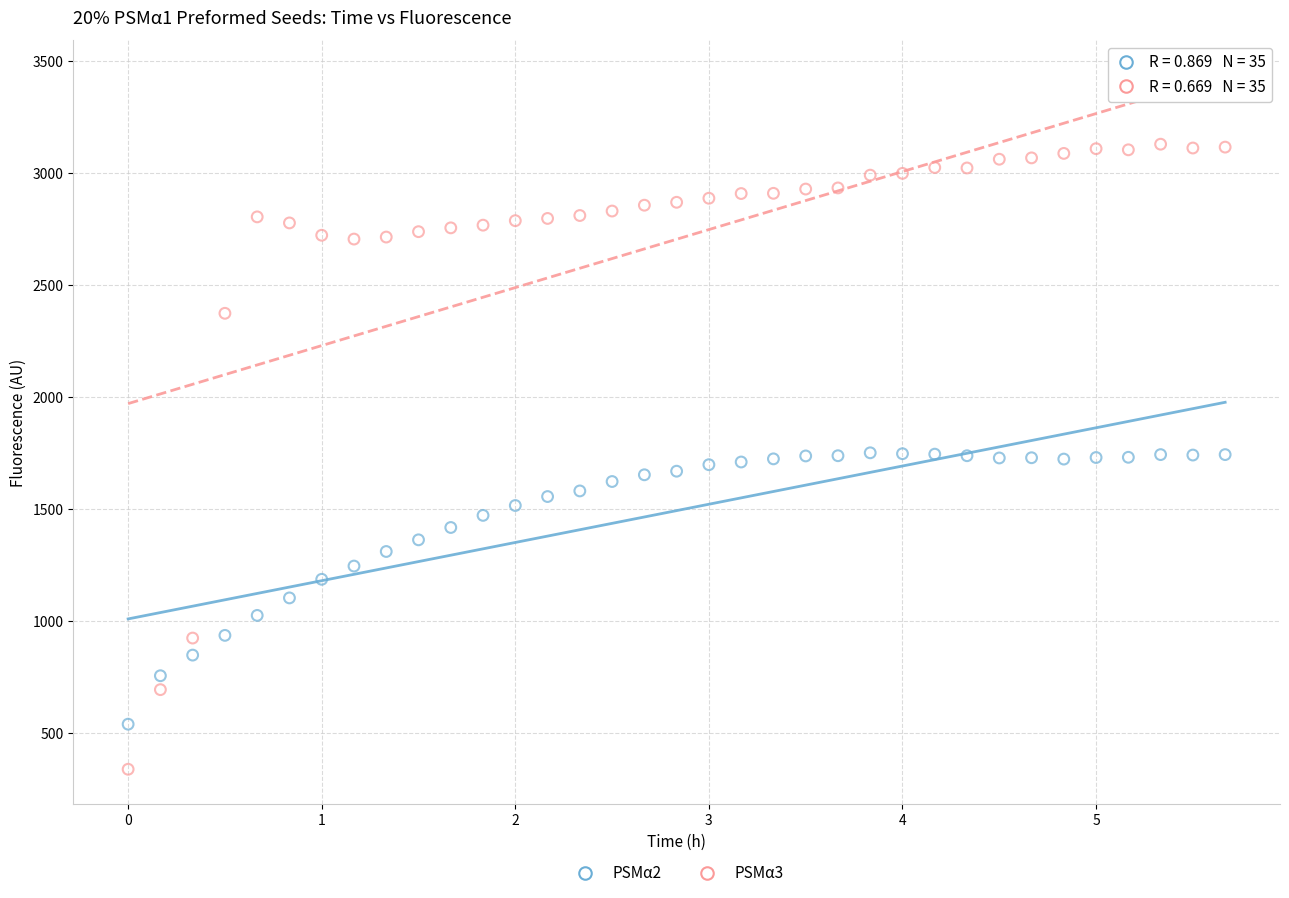

Which series reaches the minimum Y coordinate?

PSMα3